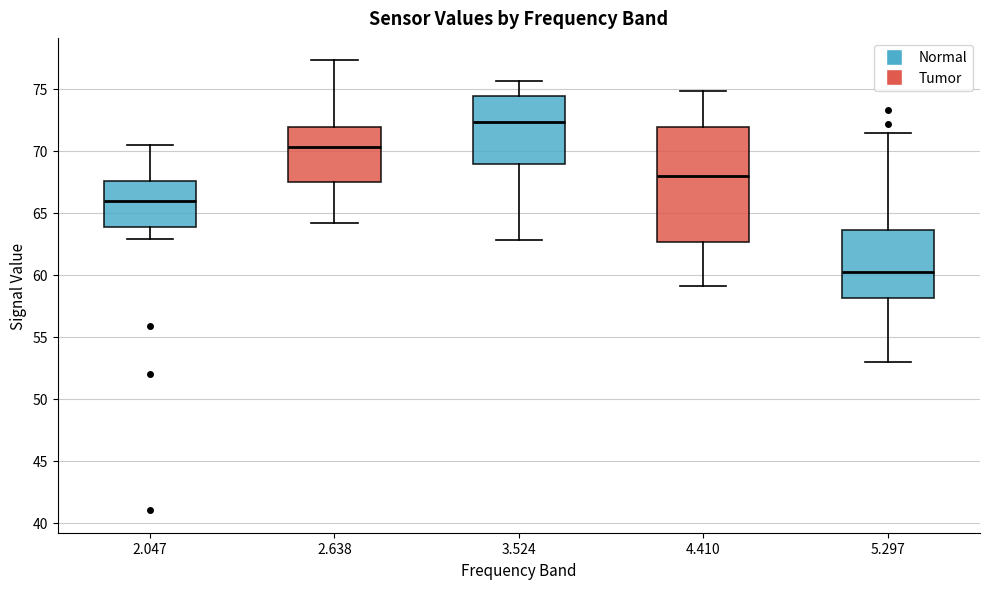

Reading left to right, transcribe this box plot: for each box, give where its median line is, the range the box spans, and where its two whiskers end, as read against the y-axis. The values are not printed on the chart, so give them approximately, as read against the axis.

2.047: median 66.0, box 64.0 to 67.5, whiskers 63.0 to 70.5
2.638: median 70.5, box 67.5 to 72.0, whiskers 64.0 to 77.5
3.524: median 72.5, box 69.0 to 74.5, whiskers 63.0 to 75.5
4.410: median 68.0, box 62.5 to 72.0, whiskers 59.0 to 75.0
5.297: median 60.0, box 58.0 to 63.5, whiskers 53.0 to 71.5